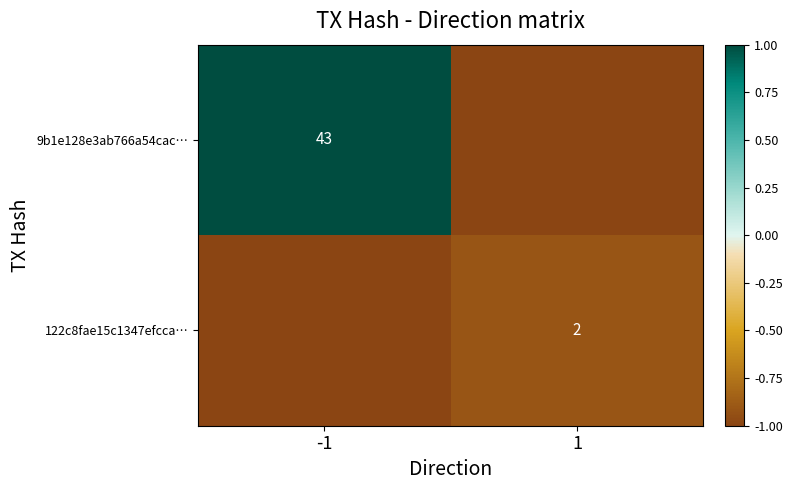

The value of 122c8fae15c1347efcca… at 1 is 2. True or false?

True